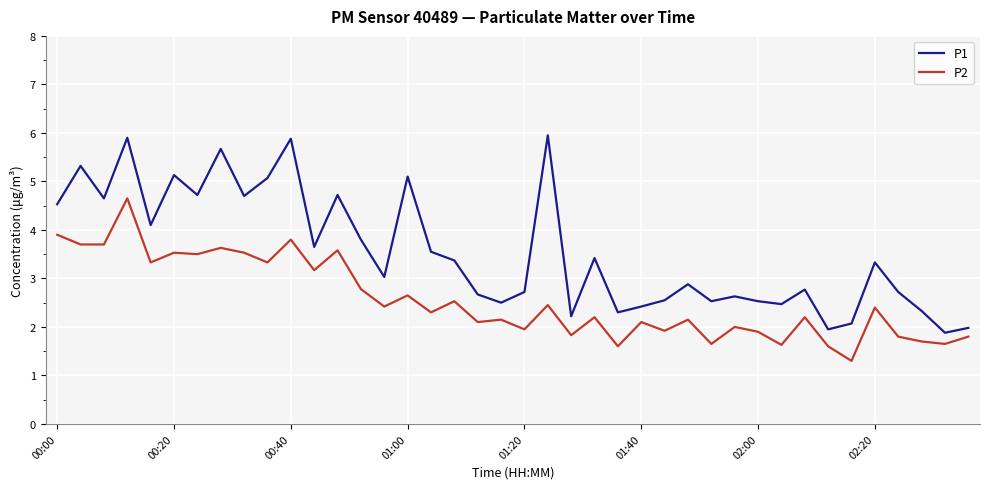

True or false: P2 and P1 intersect in this chart.

False